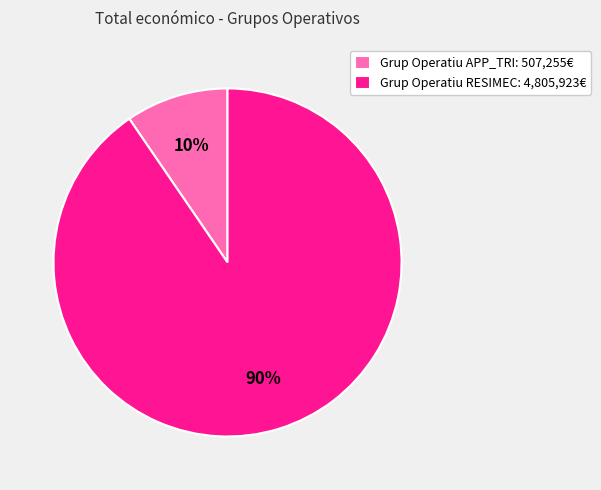

What percentage is the Grup Operatiu APP_TRI slice, to the nearest percent?

10%